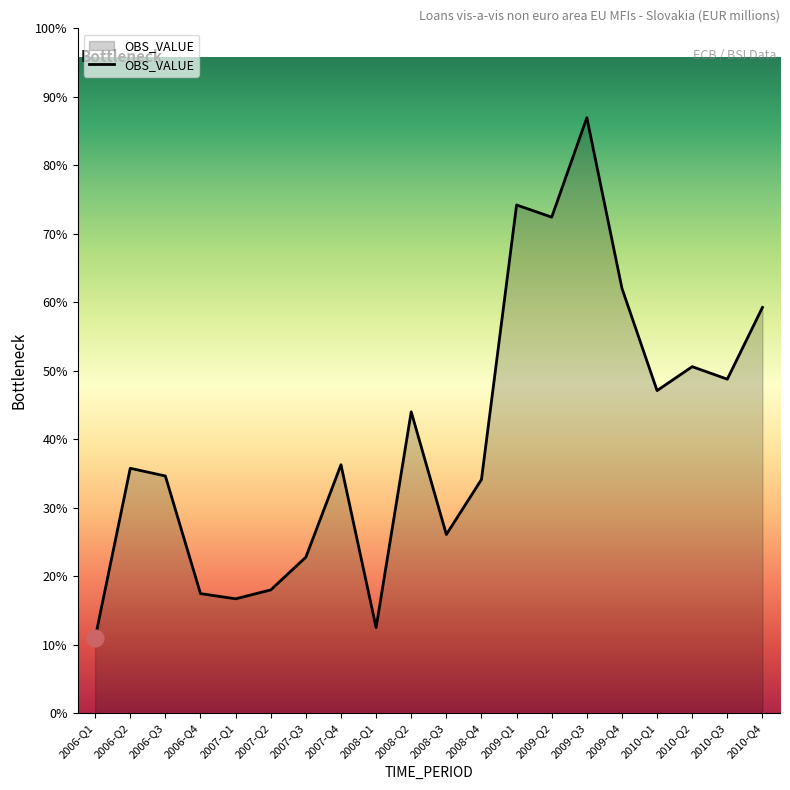

Does the chart display data point markers on the line(s)?

No